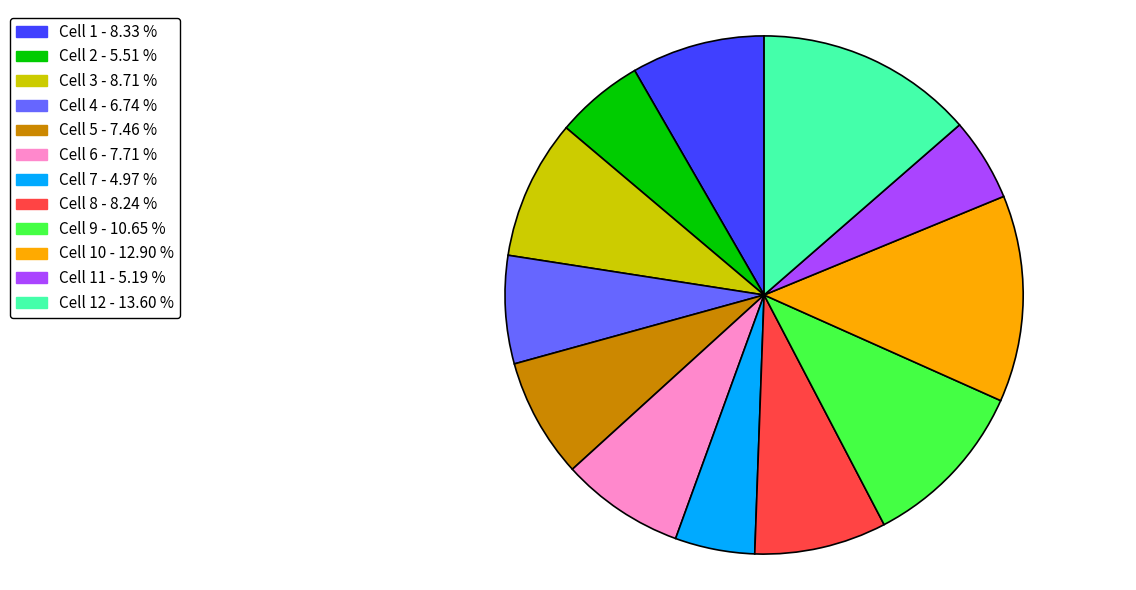

Does any single category account for the majority?

No